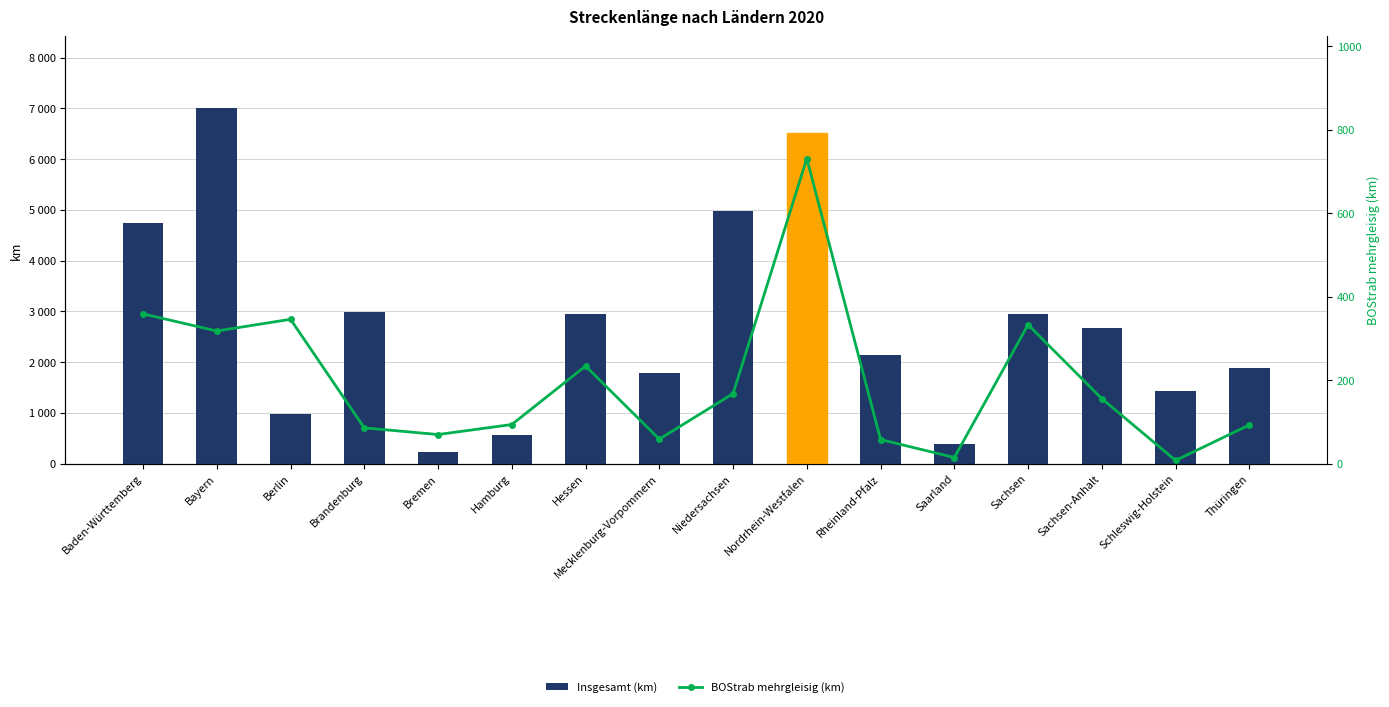

What is the difference between the highest and lowest values at Thüringen?

1790